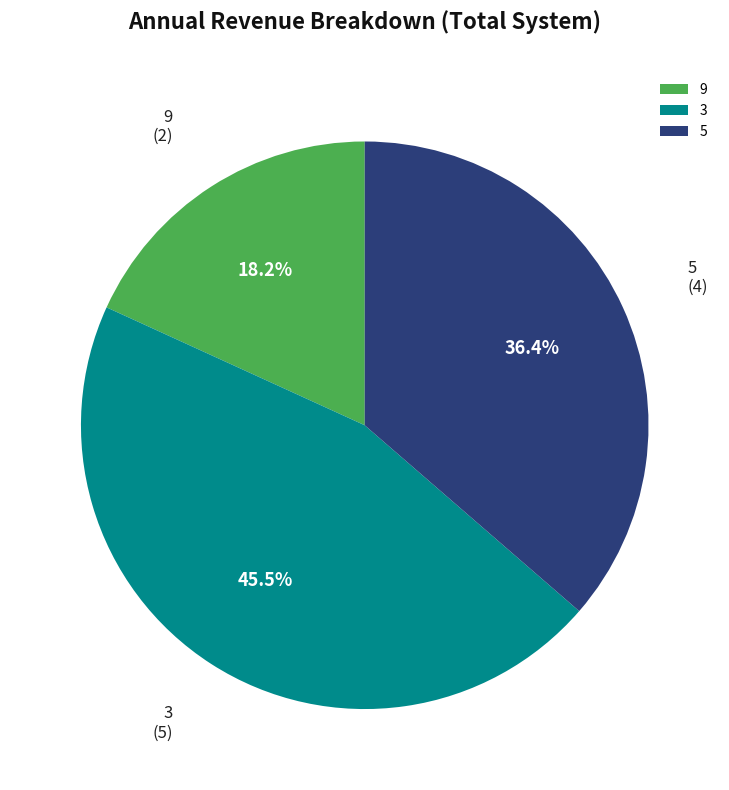

Count the number of slices in the pie.

3